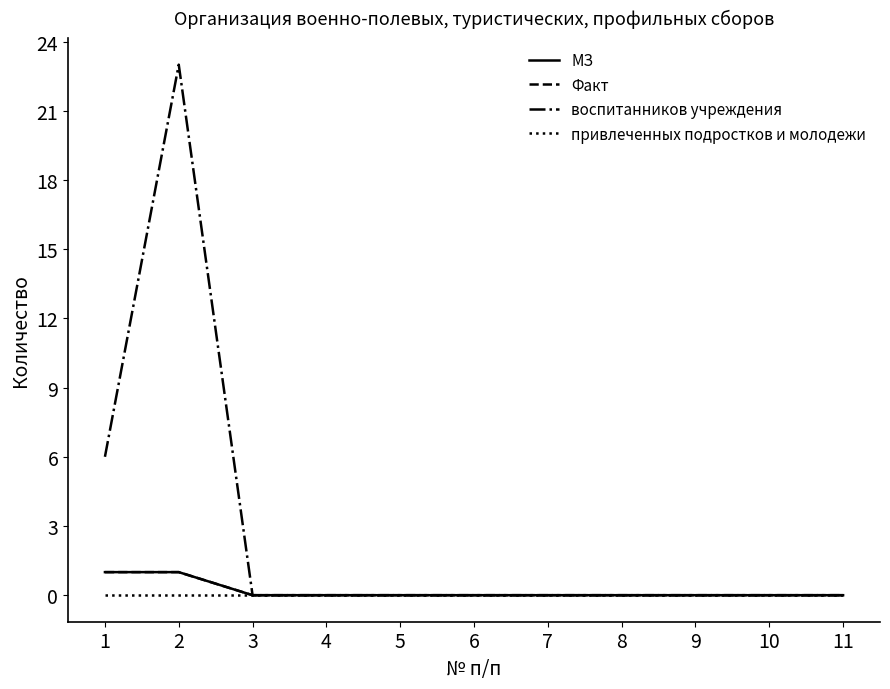

True or false: МЗ has a value of 2 at 2.

False